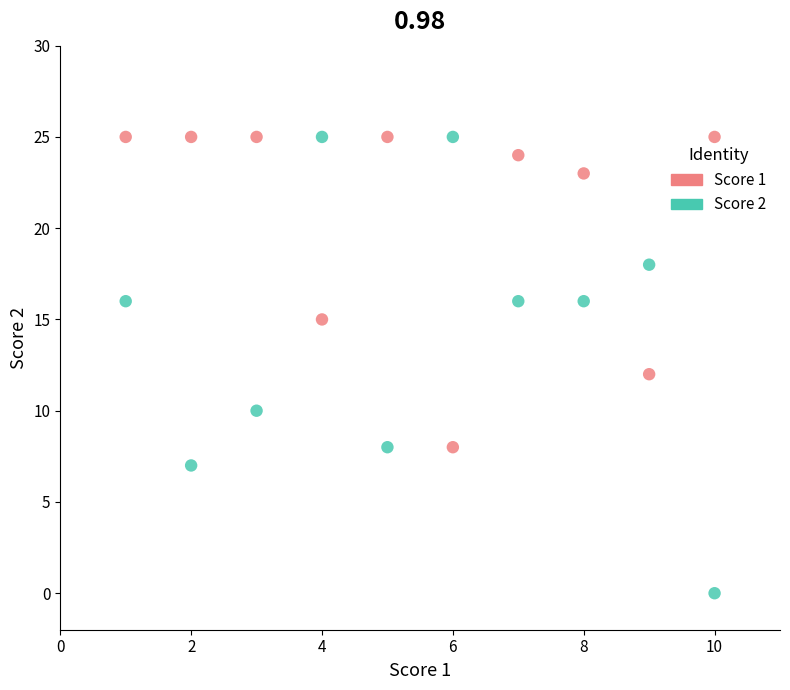

Which series has the widest spread of Y values?

Score 2